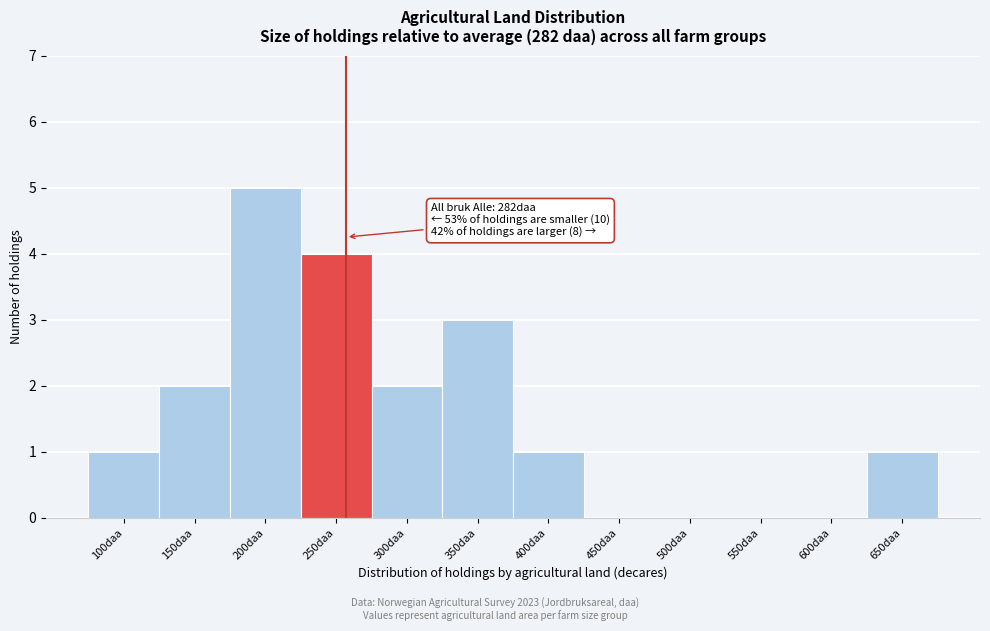

Reading left to right, extract all data points from this chart.

100daa=1	150daa=2	200daa=5	250daa=4	300daa=2	350daa=3	400daa=1	450daa=0	500daa=0	550daa=0	600daa=0	650daa=1